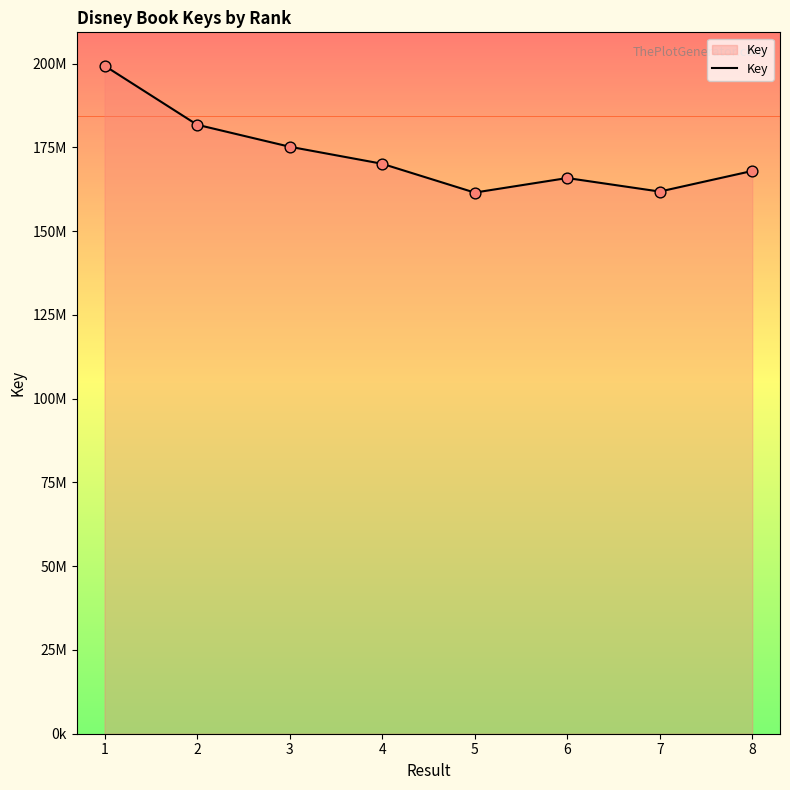

Which has a higher value, 8 or 5?

8